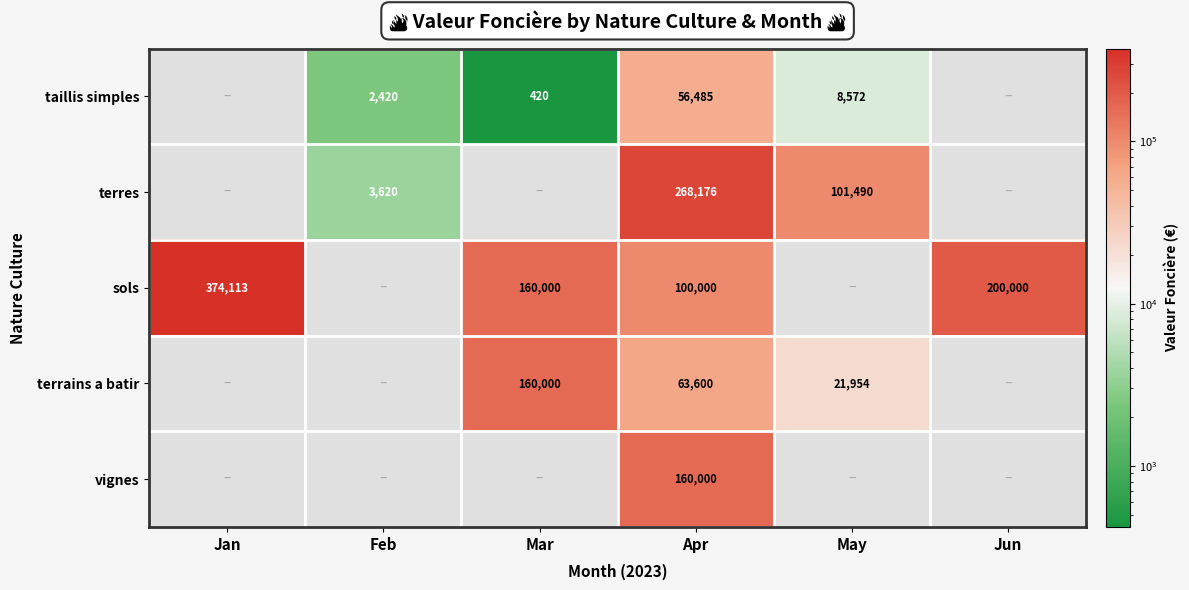

What is the difference between the highest and lowest values at Apr?

211691